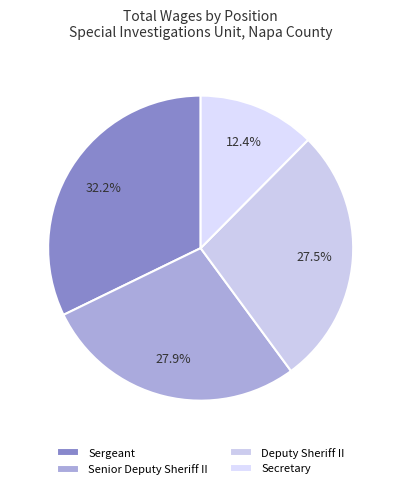

To the nearest percent, what is the average slice percentage?

25%